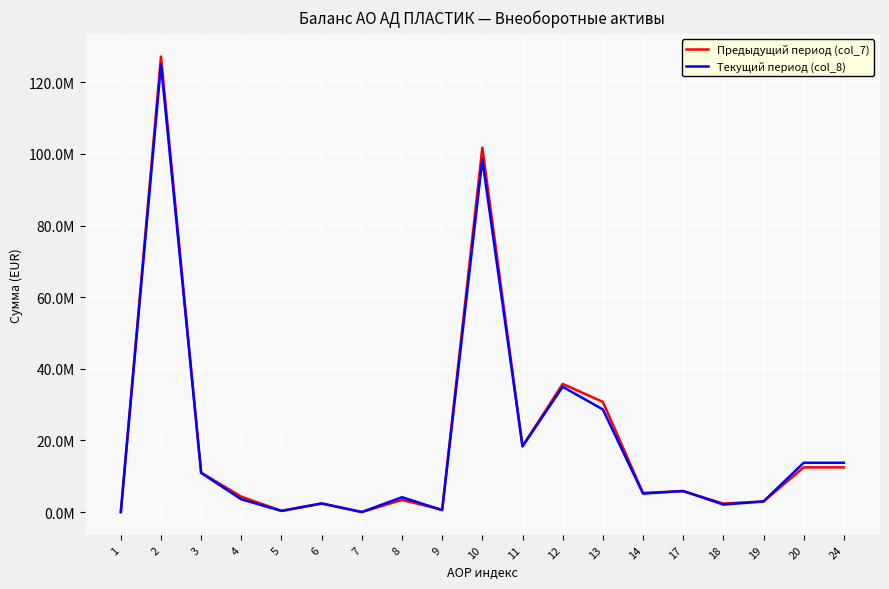

What are all the series names shown in the legend?

Предыдущий период (col_7), Текущий период (col_8)